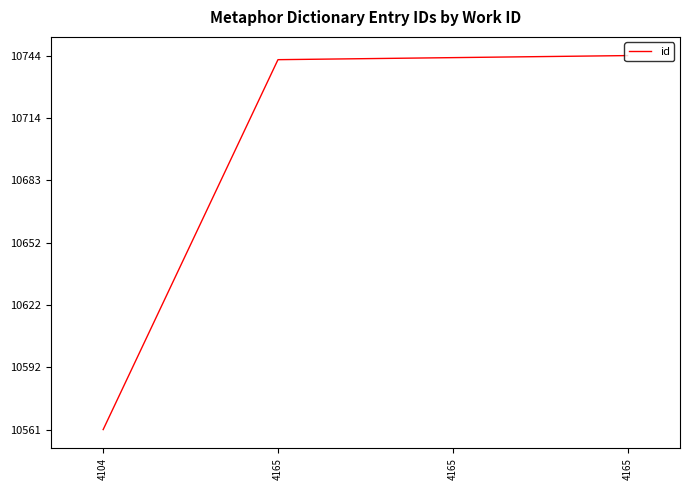

Reading right to left, list all the values displayed in this chart.

10744	10743	10742	10561